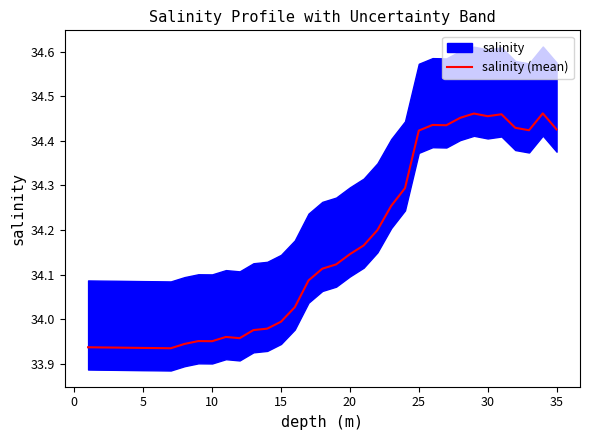

Between 15 and 14, which is larger?

15